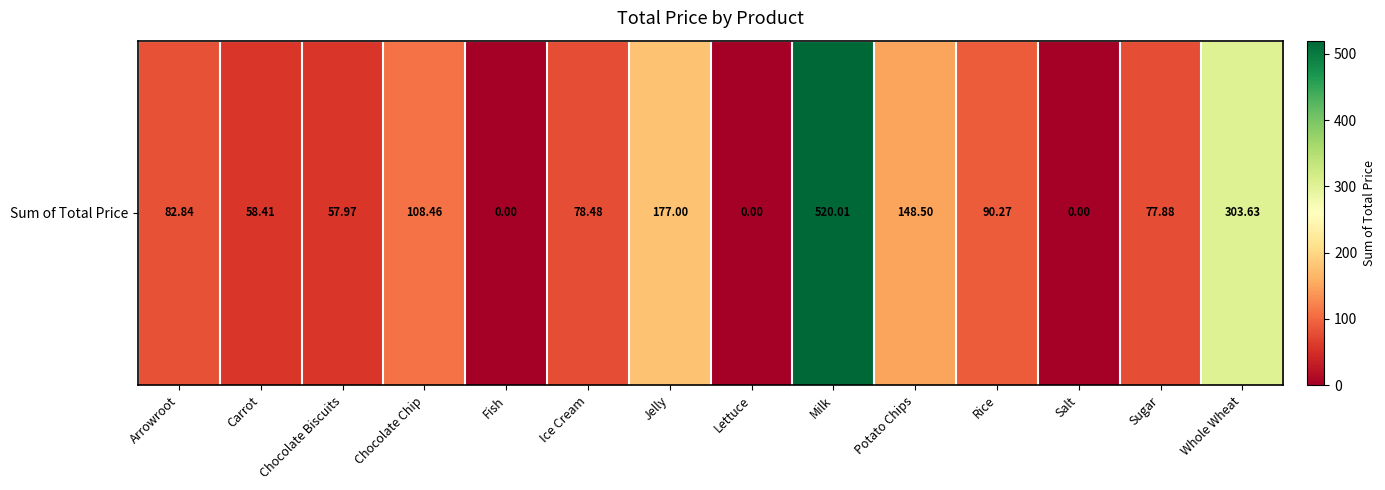

Reading left to right, transcribe all the data shown in this chart.

82.8	58.4	58.0	108.5	0.0	78.5	177.0	0.0	520.0	148.5	90.3	0.0	77.9	303.6